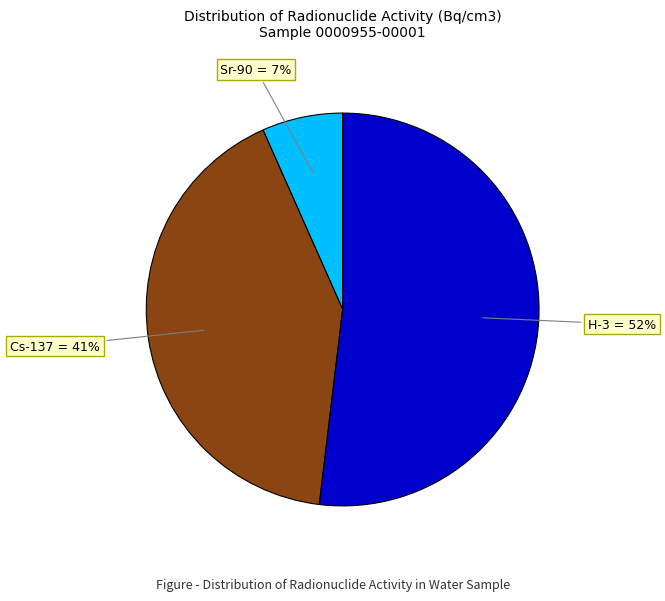

To the nearest percent, what is the average slice percentage?

33%